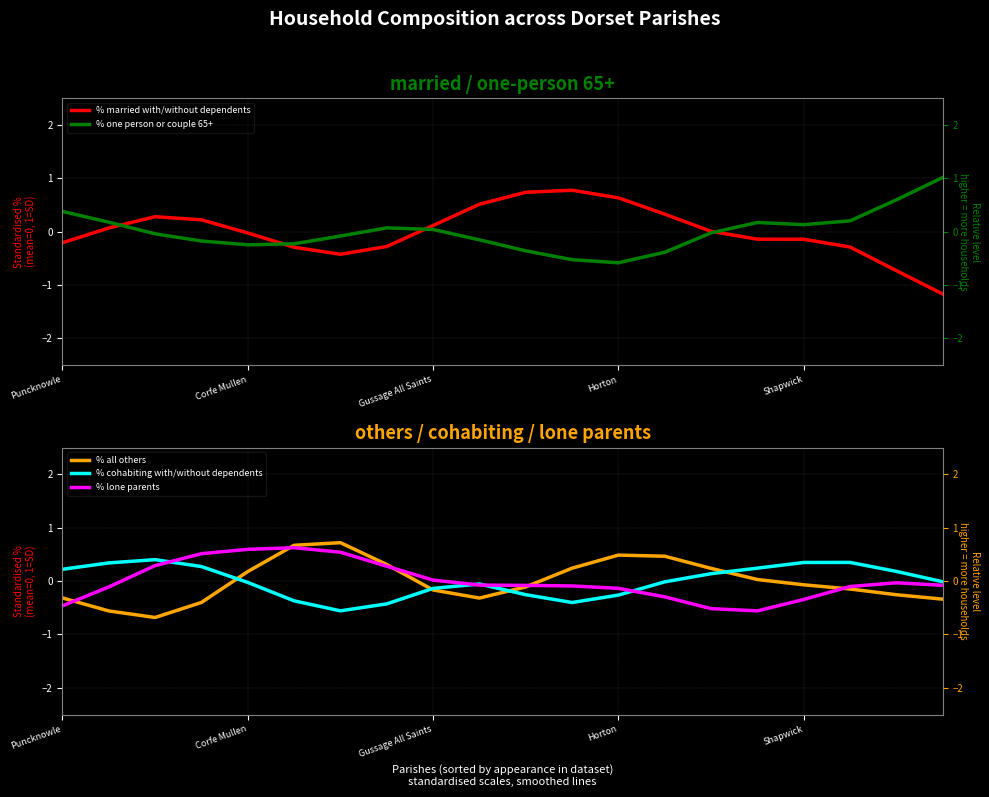

The value of % lone parents at 10 is -0.1. True or false?

True